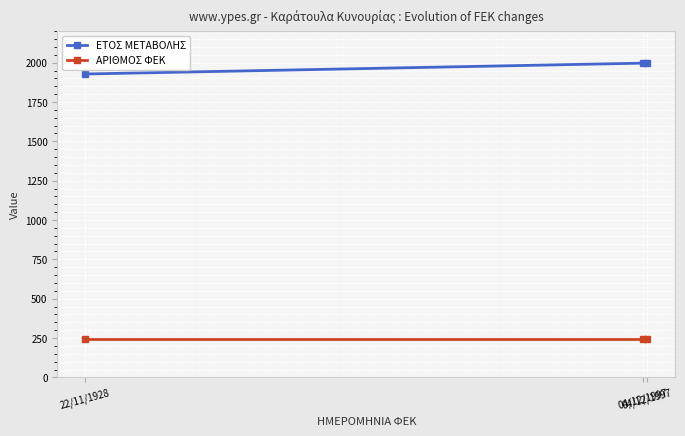

What are all the series names shown in the legend?

ΕΤΟΣ ΜΕΤΑΒΟΛΗΣ, ΑΡΙΘΜΟΣ ΦΕΚ